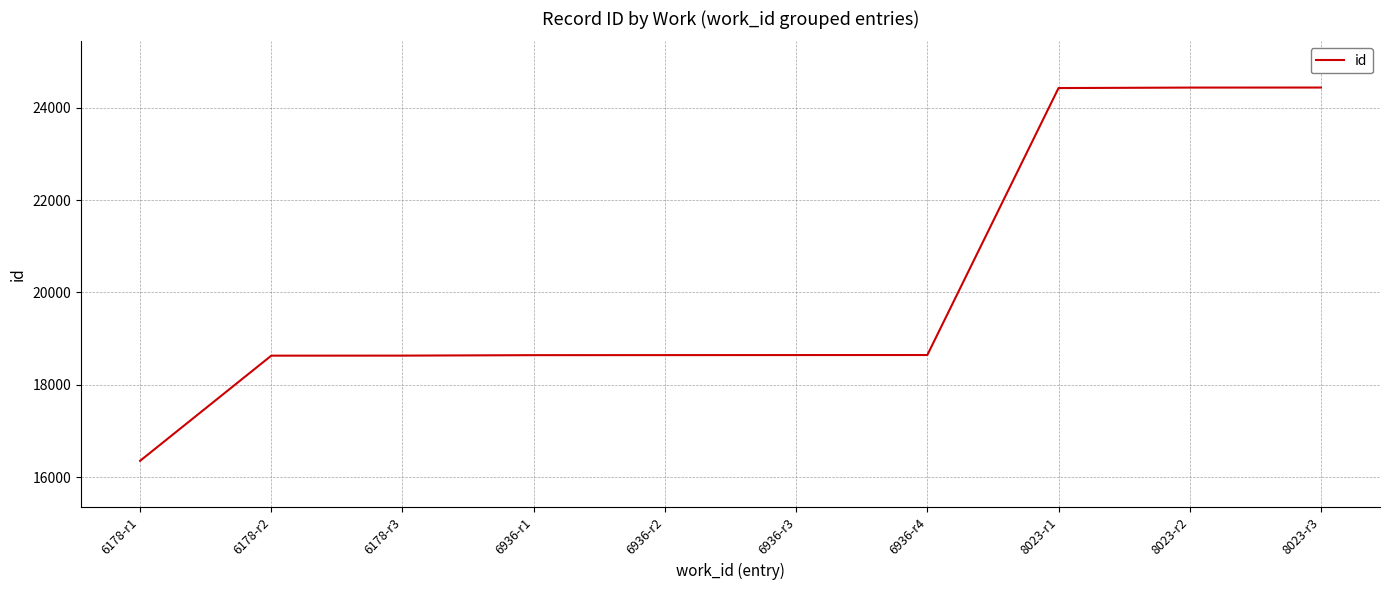

What is the maximum value shown in the chart?

24436